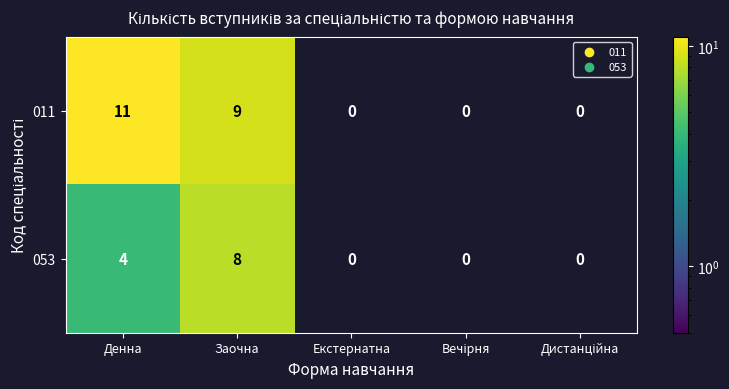

At which category does the chart reach its peak across all series?

Денна